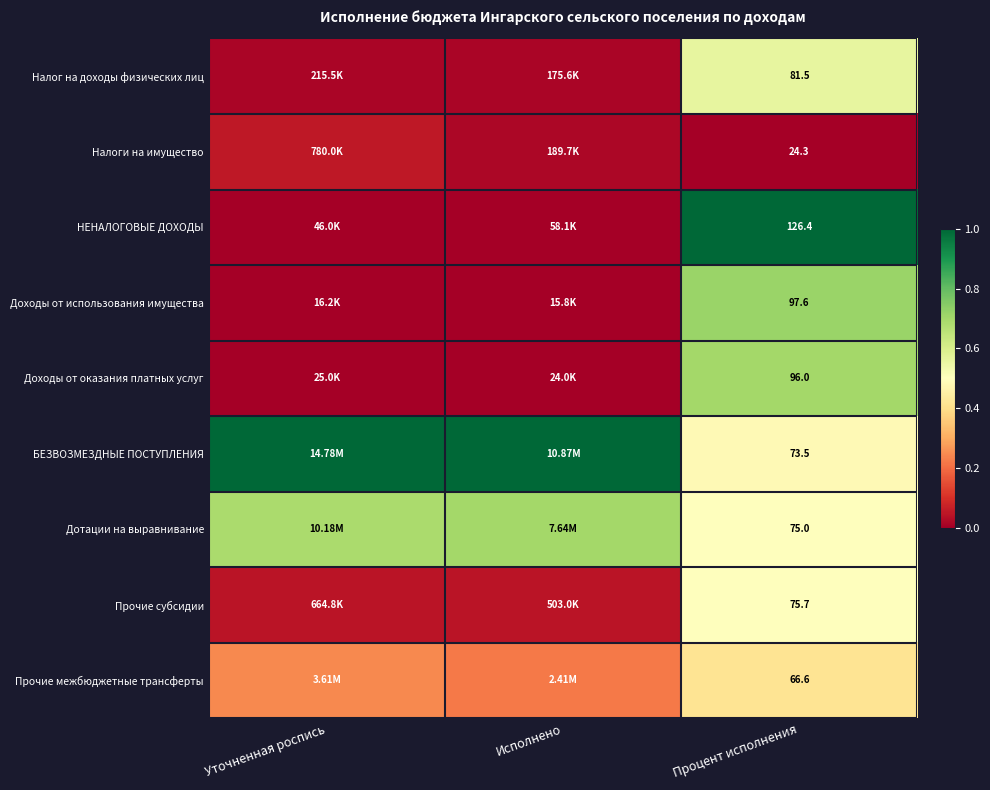

At how many categories does at least one series exceed 0?

3